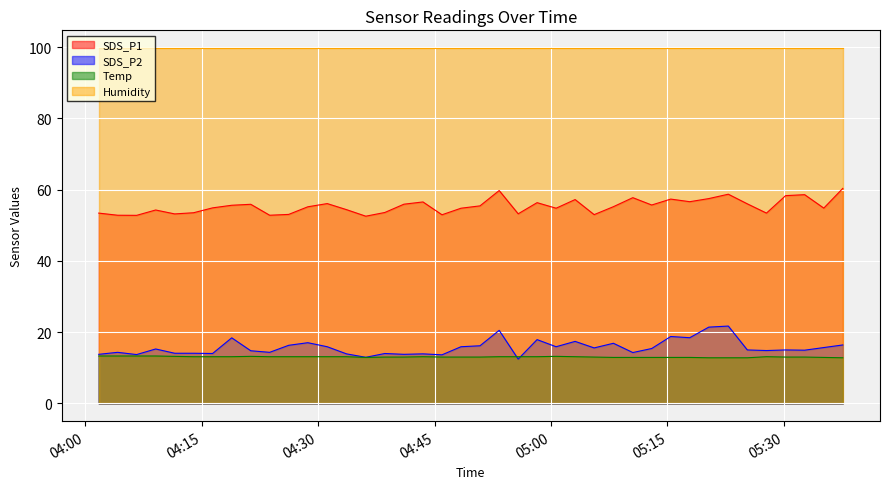

True or false: Temp and Humidity intersect in this chart.

False